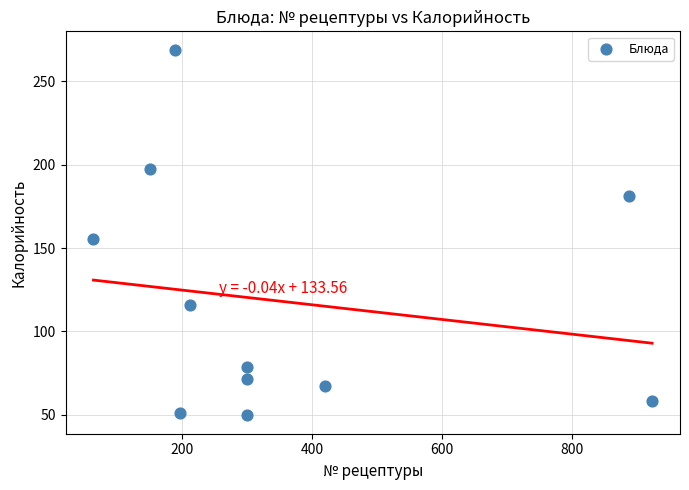

What Y value in the scatter plot is closest to 159?

155.3